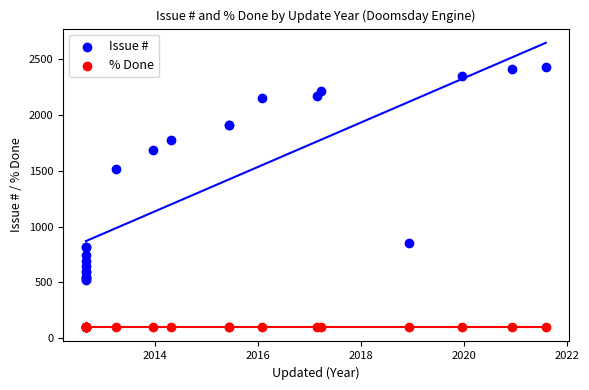

Which series contains the lowest Y value?

% Done